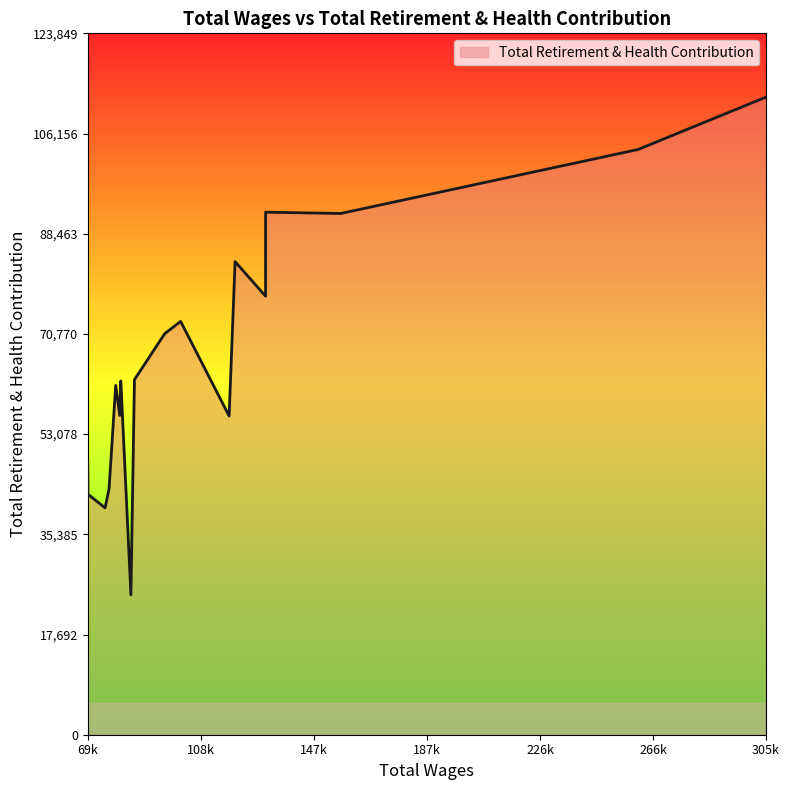

Rank the categories by value from lowest to highest.

84090.0, 75082.0, 69127.0, 76473.0, 69055.0, 118339.0, 80222.0, 78794.0, 80497.0, 80575.0, 85335.0, 95877.0, 101437.0, 131047.0, 120417.0, 131047.0, 157285.0, 131047.0, 260874.0, 305557.0